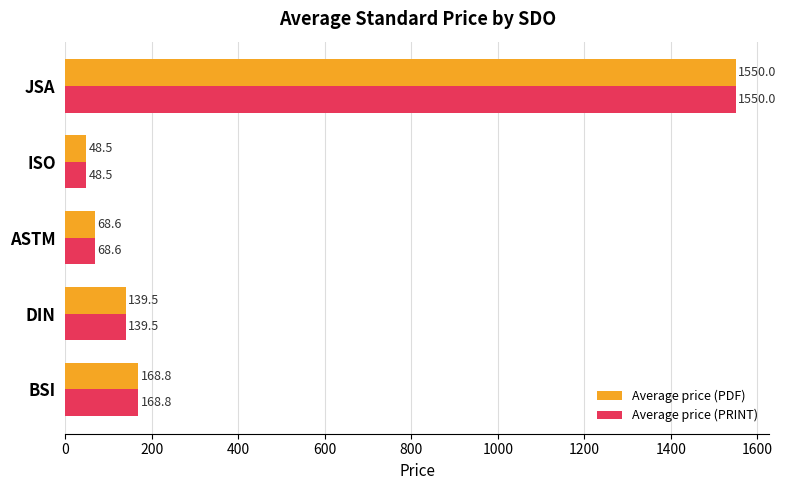

Is it true that Average price (PDF) equals 168.8 at BSI?

True